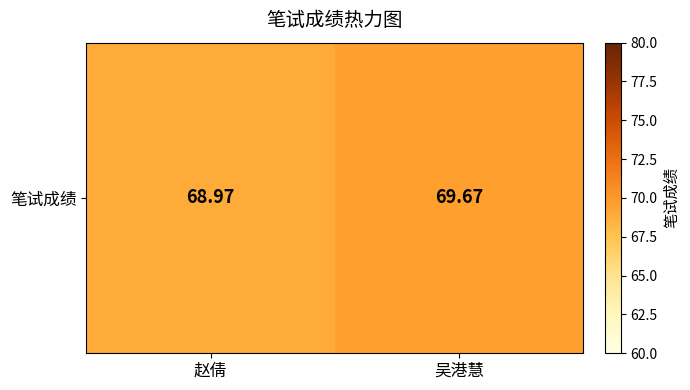

What is the change in value from 赵倩 to 吴港慧?

+0.7